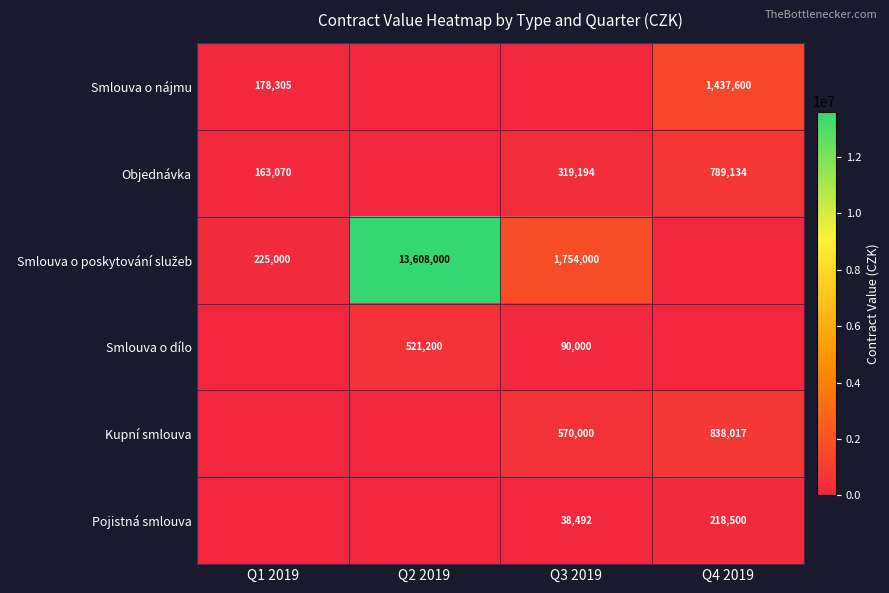

Is the value of Pojistná smlouva at Q4 2019 greater than the value of Kupní smlouva at Q4 2019?

No